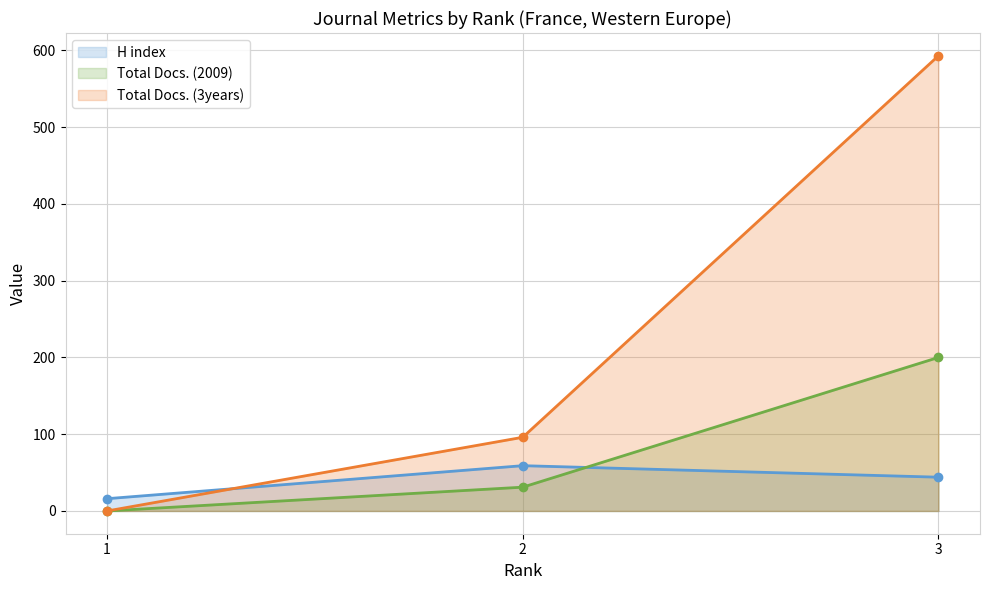

The value of Total Docs. (3years) at 1 is -409. True or false?

False